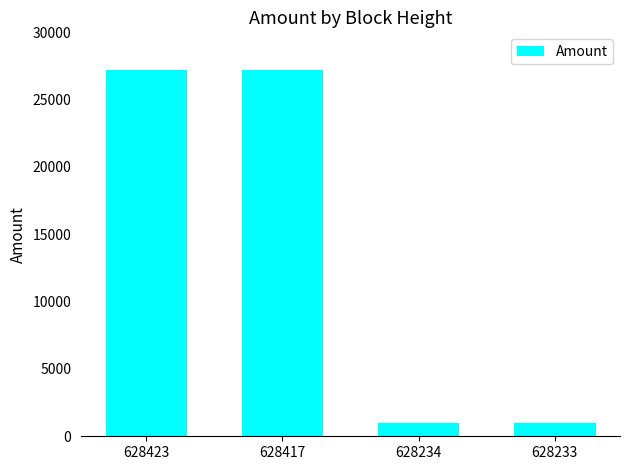

The chart shows a value of 27185 at 628417. True or false?

True